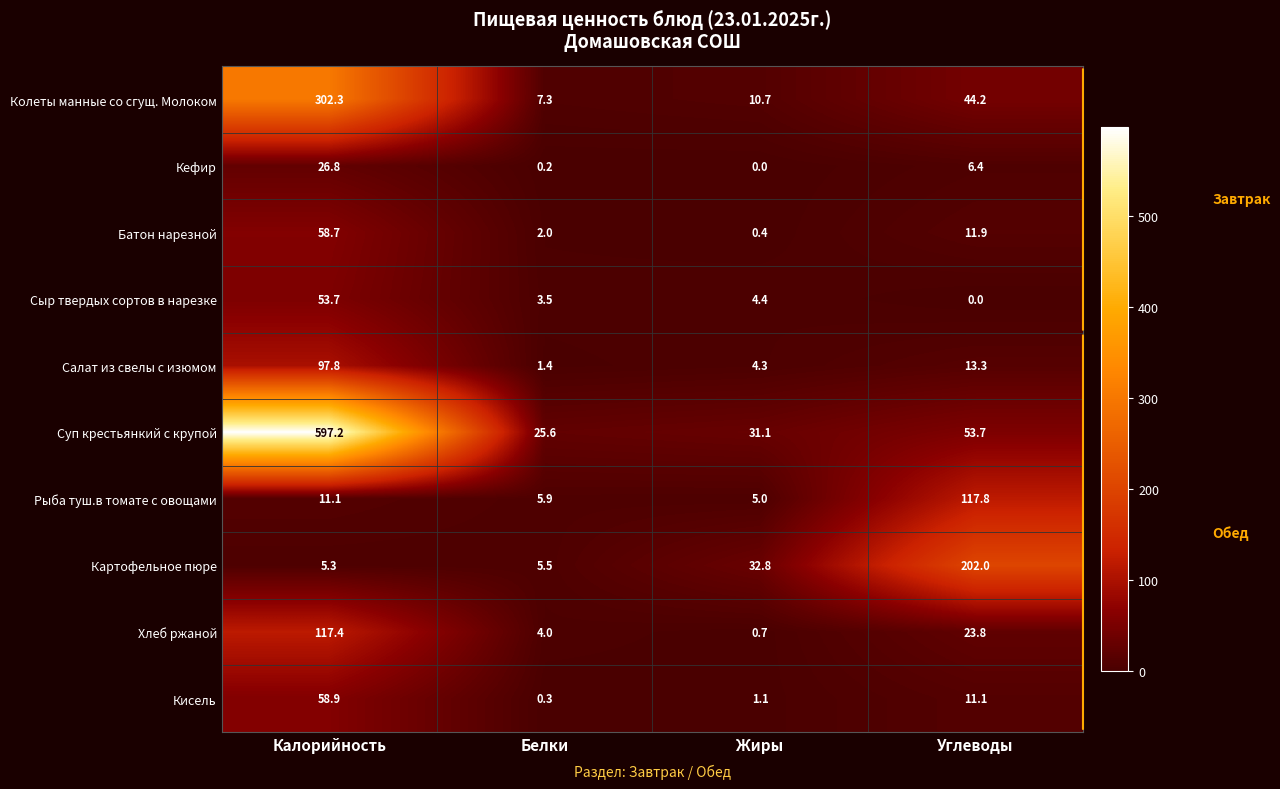

Which category has the highest value across all series?

Калорийность